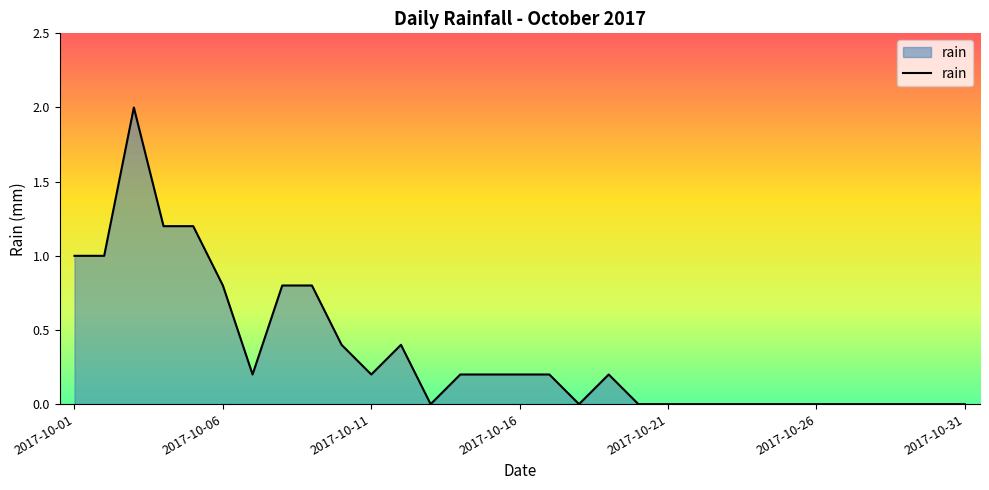

What is the maximum value shown in the chart?

2.0